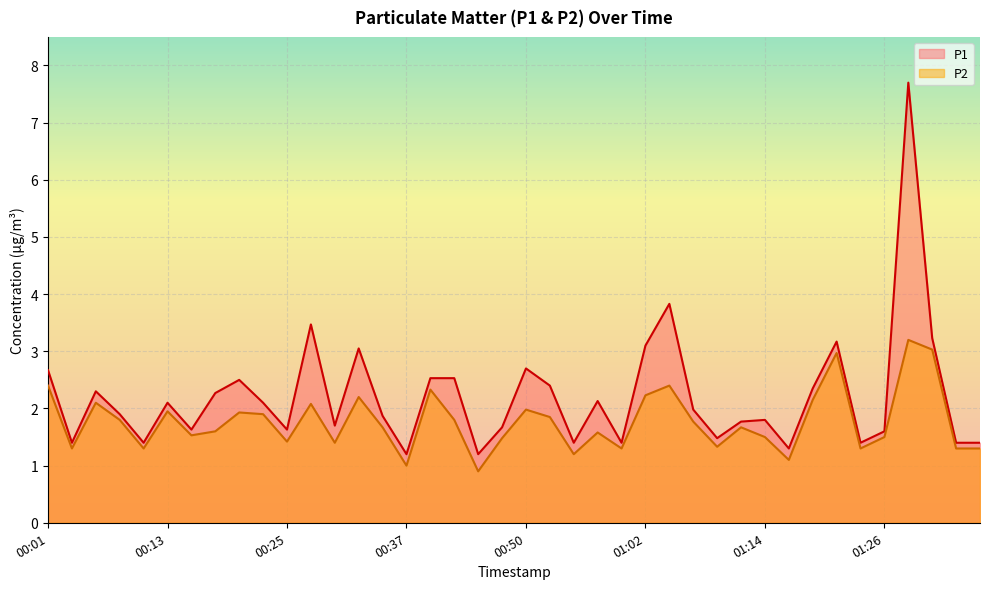

What is the minimum value shown in the chart?

0.9